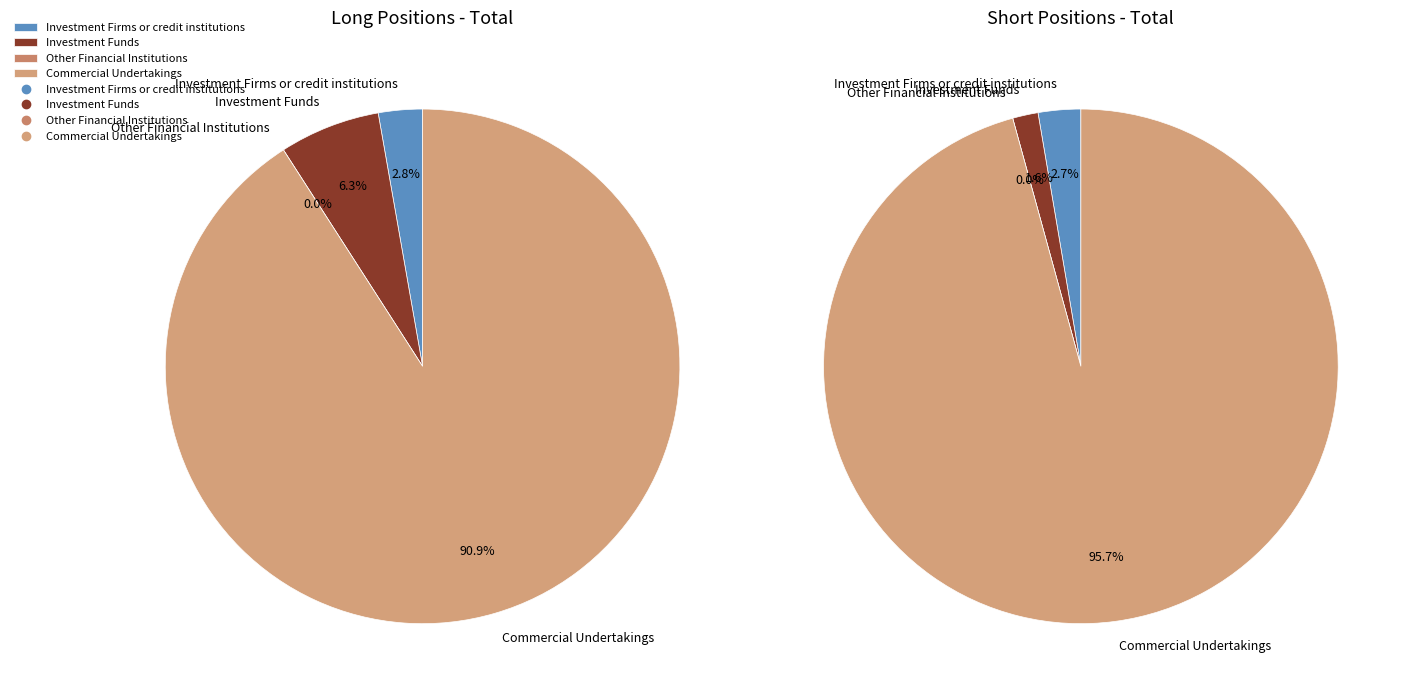

Which slice is the smallest?

Other Financial Institutions